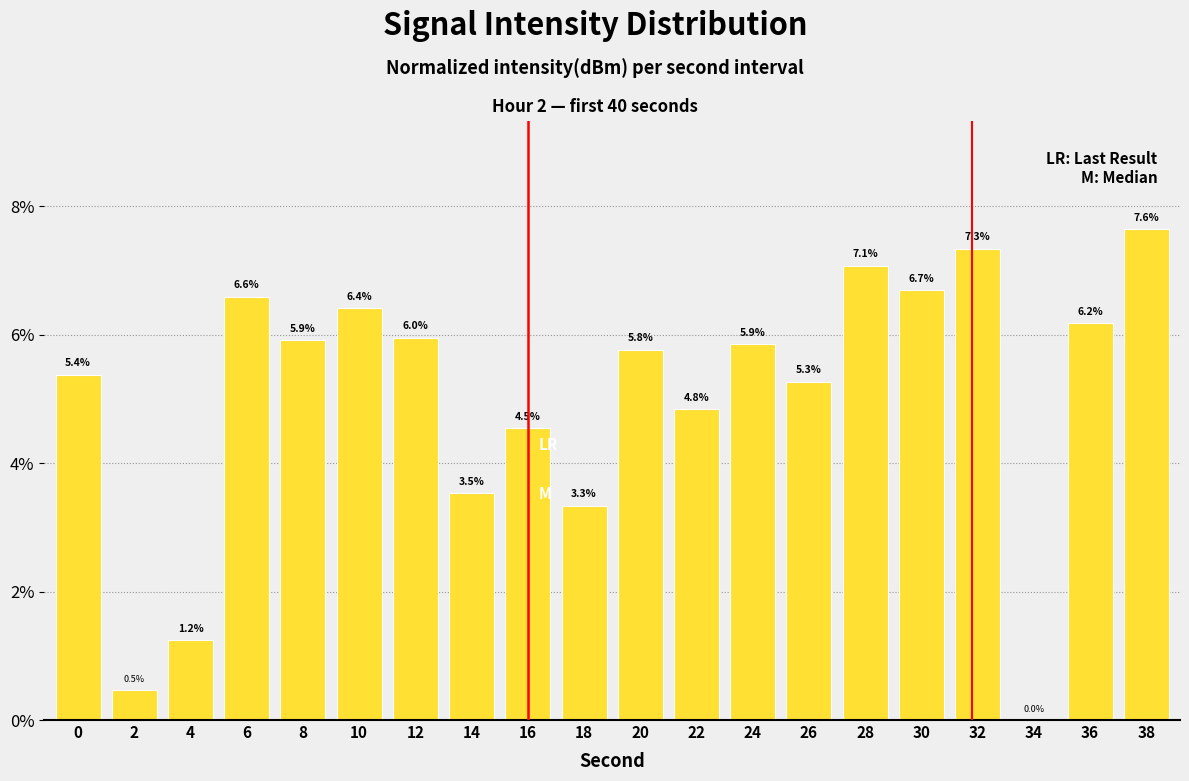

What is the sum of the values at 14 and 12?

0.1